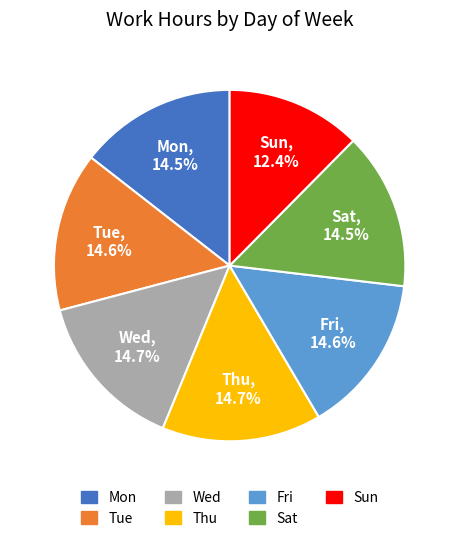

Which slice is the smallest?

Sun